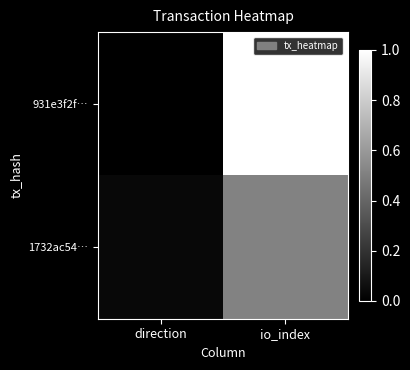

How many data points does each series have?

2